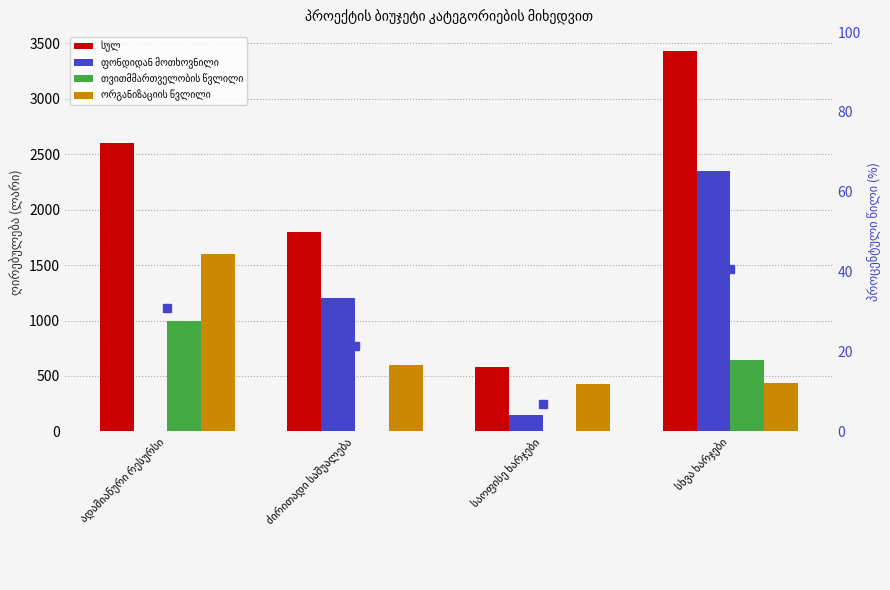

At how many categories does at least one series exceed 1794?

3